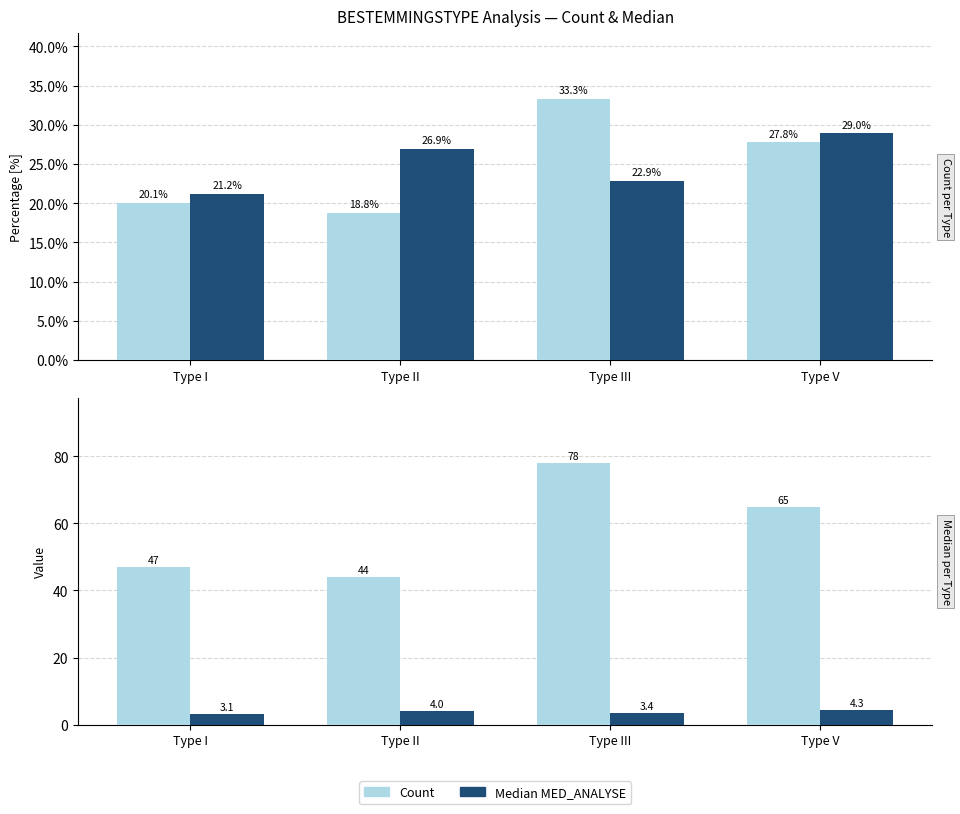

Is the value of Median % at Type V greater than the value of Count at Type III?

No